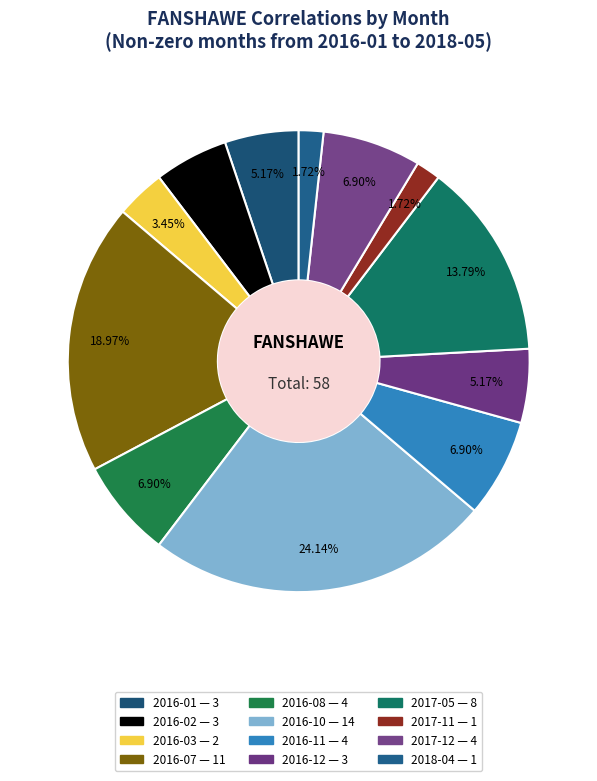

Which category has the biggest portion of the pie?

2016-10